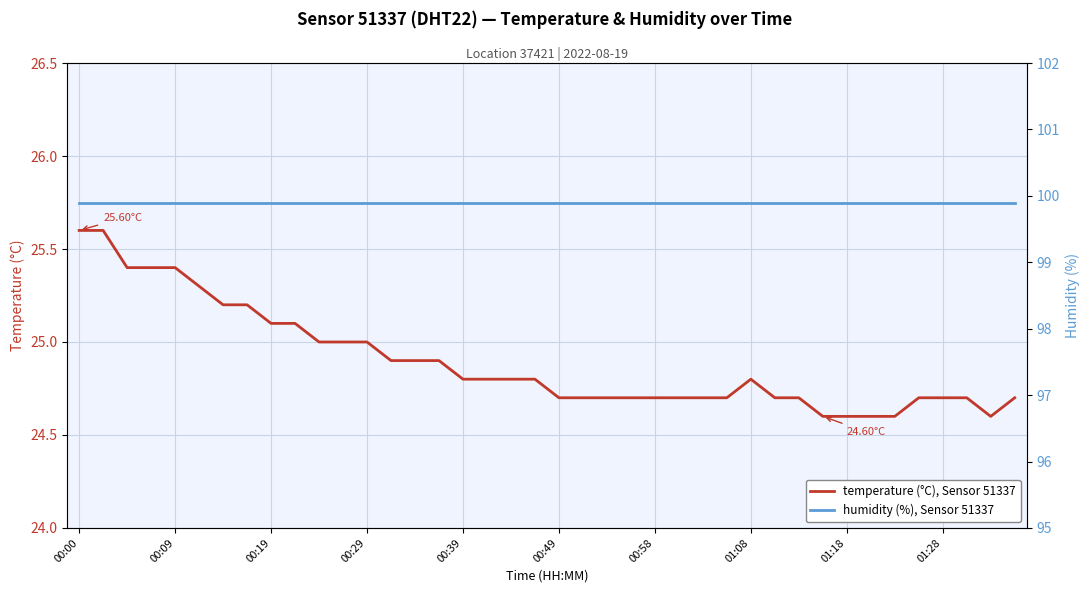

True or false: humidity (%), Sensor 51337 has a value of 43.5 at 30.

False